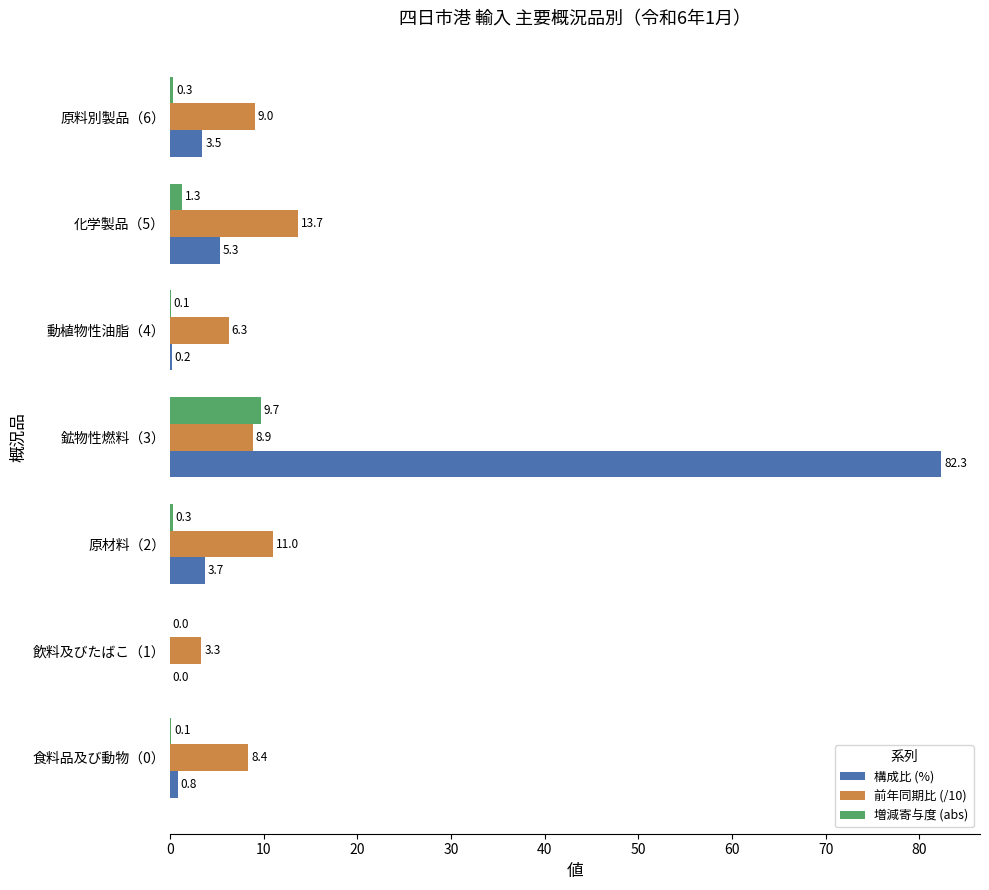

What is the sum of all 前年同期比 (/10) values?

60.5